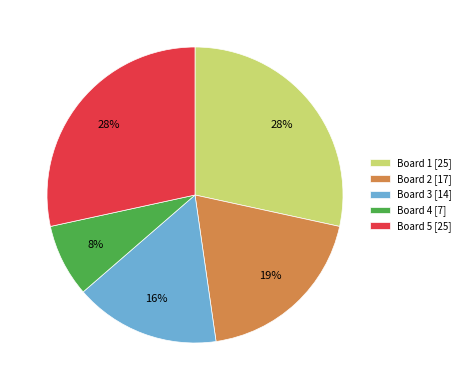

To the nearest percent, what is the difference between the Board 3 and Board 2 slice percentages?

3%